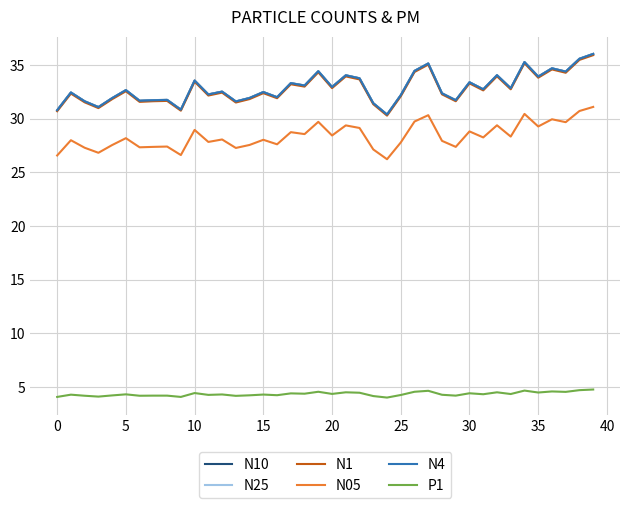

True or false: N1 and P1 cross at least once.

False